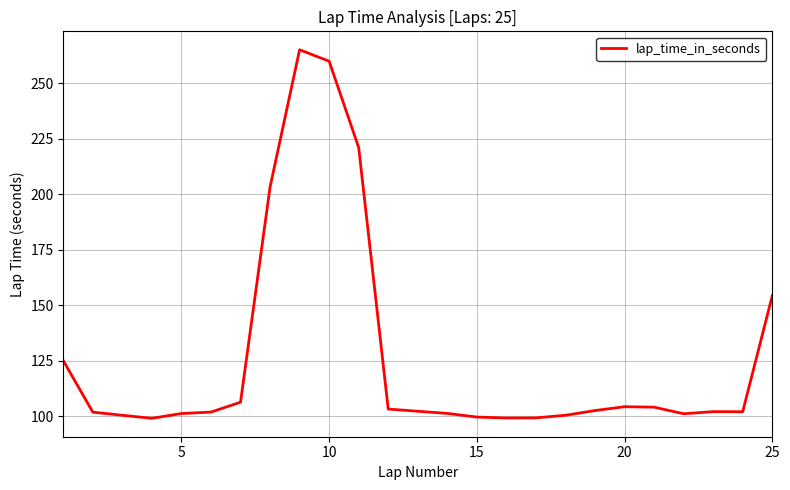

What is the difference between the maximum and minimum values?

165.9